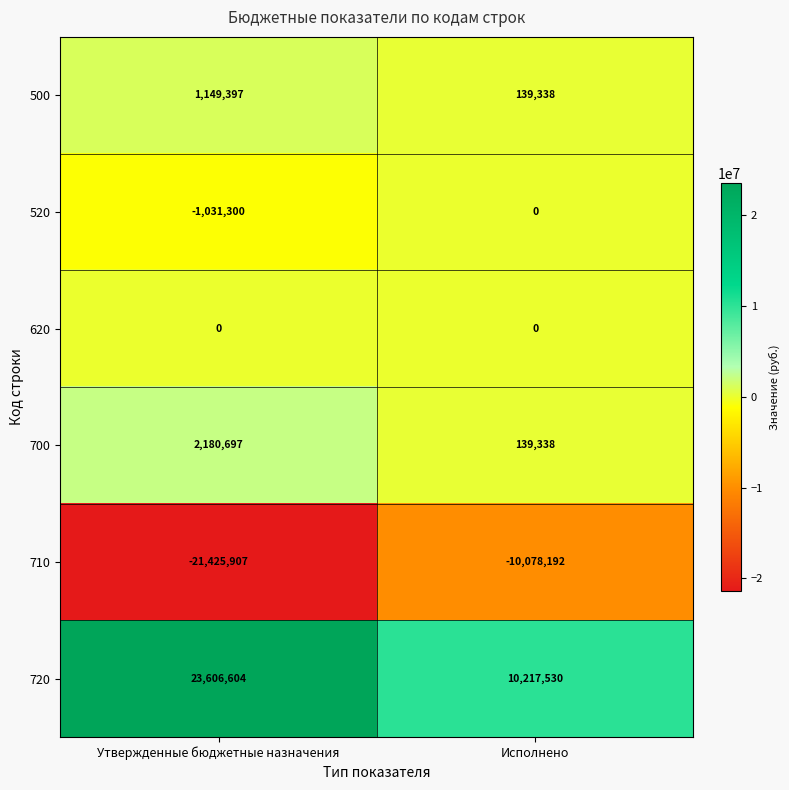

Which series changed the most between Утвержденные бюджетные назначения and Исполнено?

720